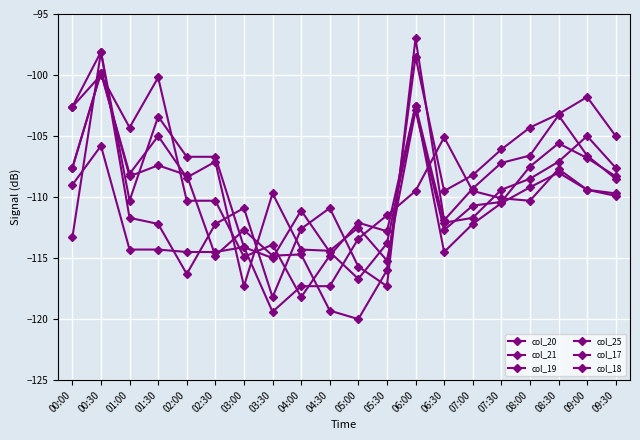

How many data points does each series have?

20